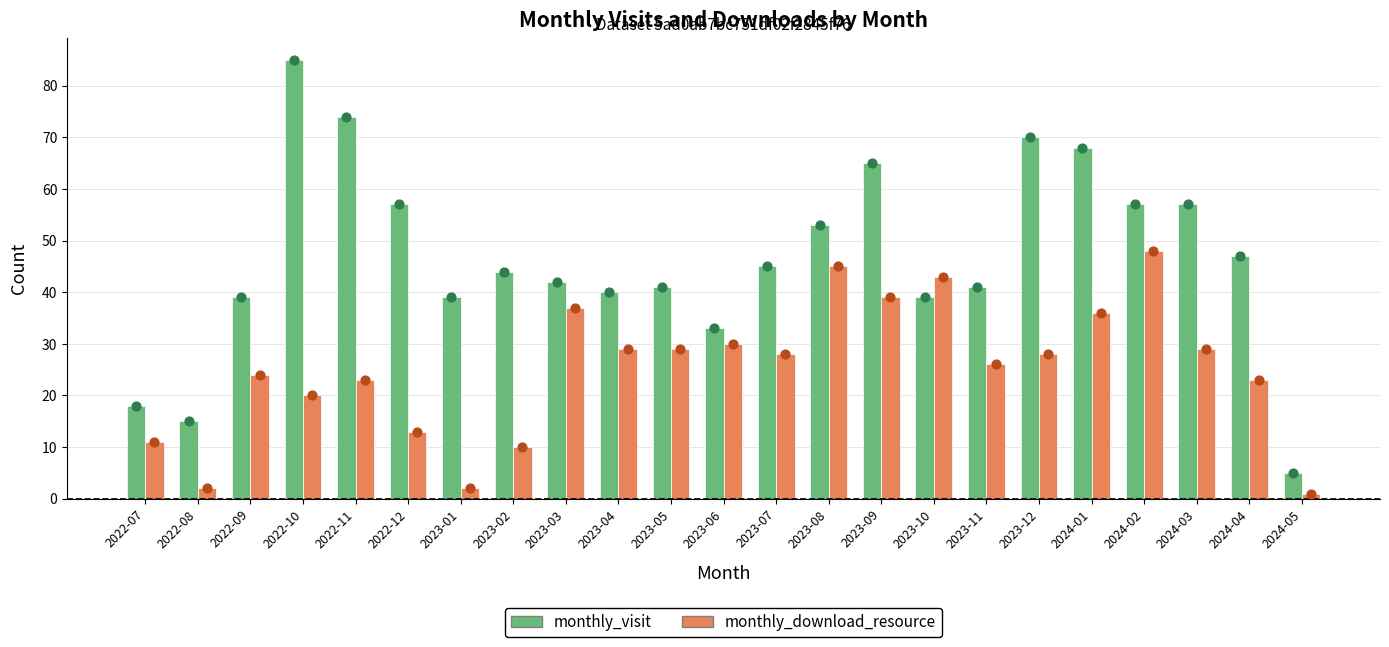

At which category is the sum across all series the highest?

2022-10